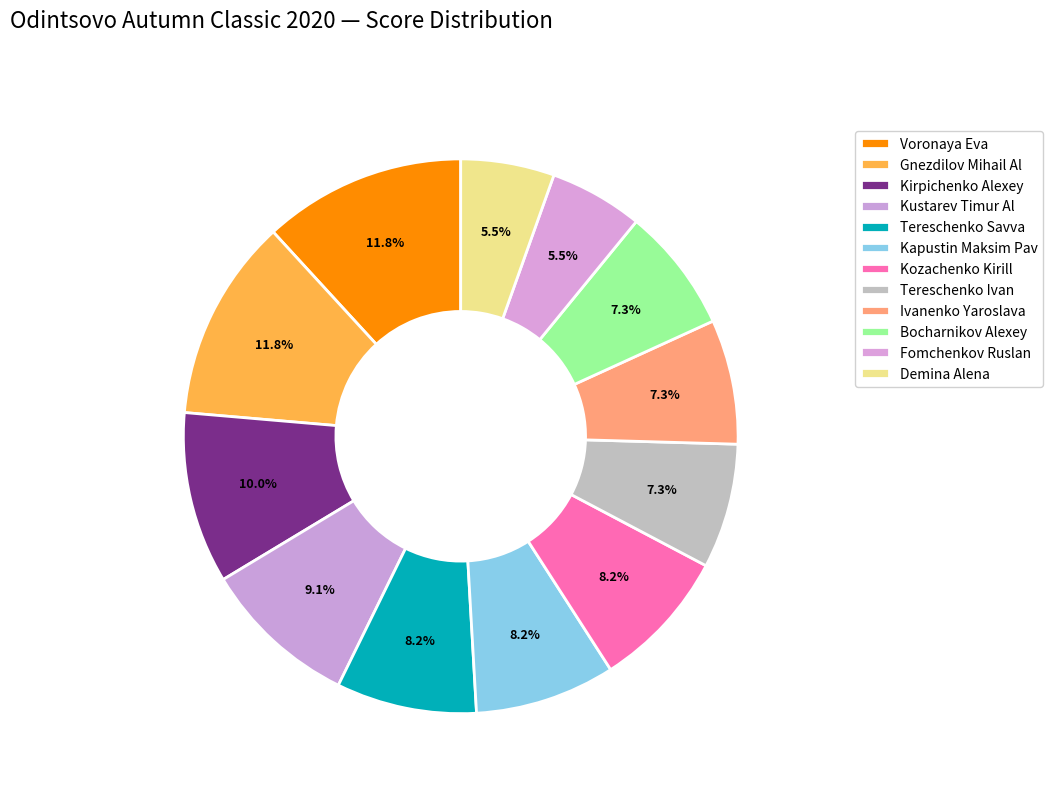

Does Kustarev Timur Al account for over 50% of the chart?

No